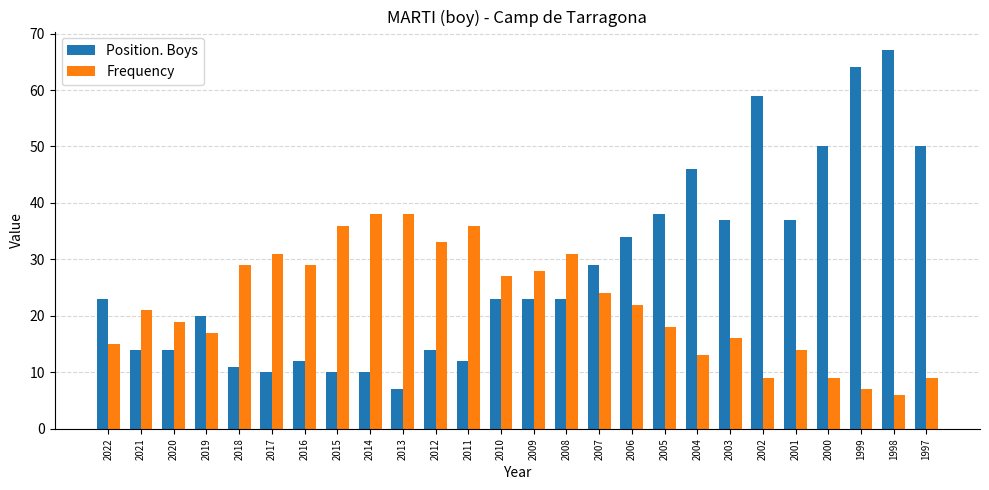

How many bars are there in each group?

2